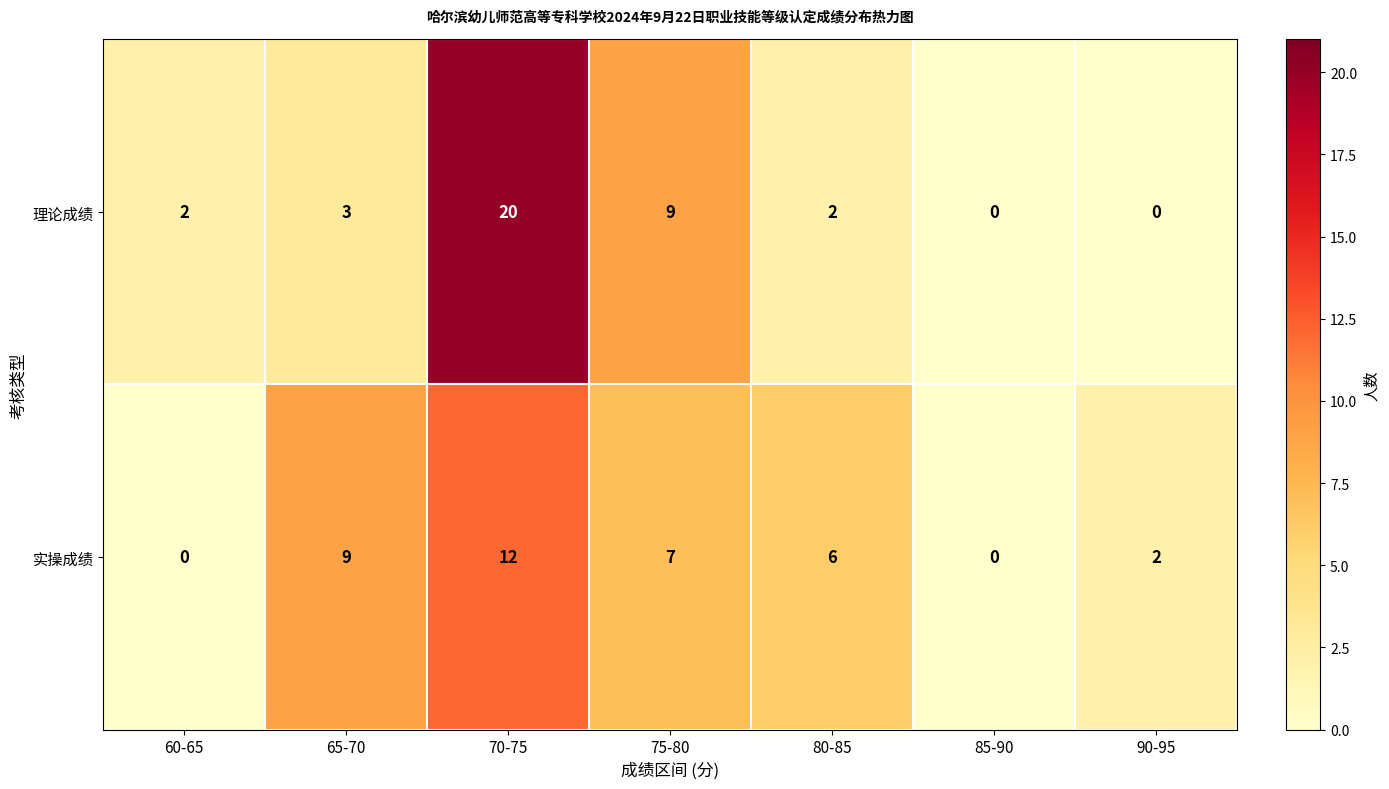

How many series are shown in this chart?

2